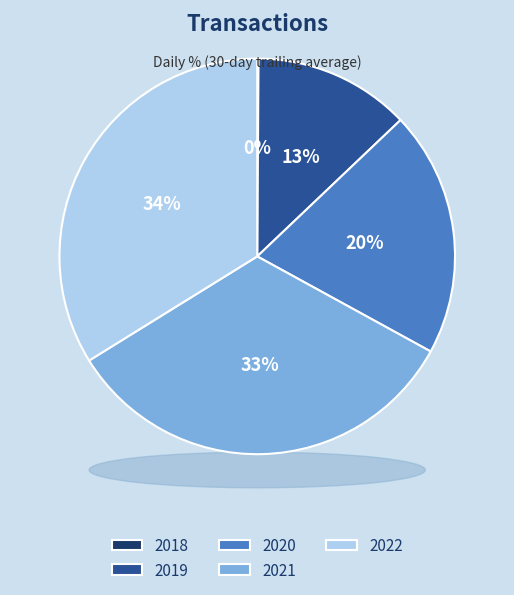

Does any single category account for the majority?

No